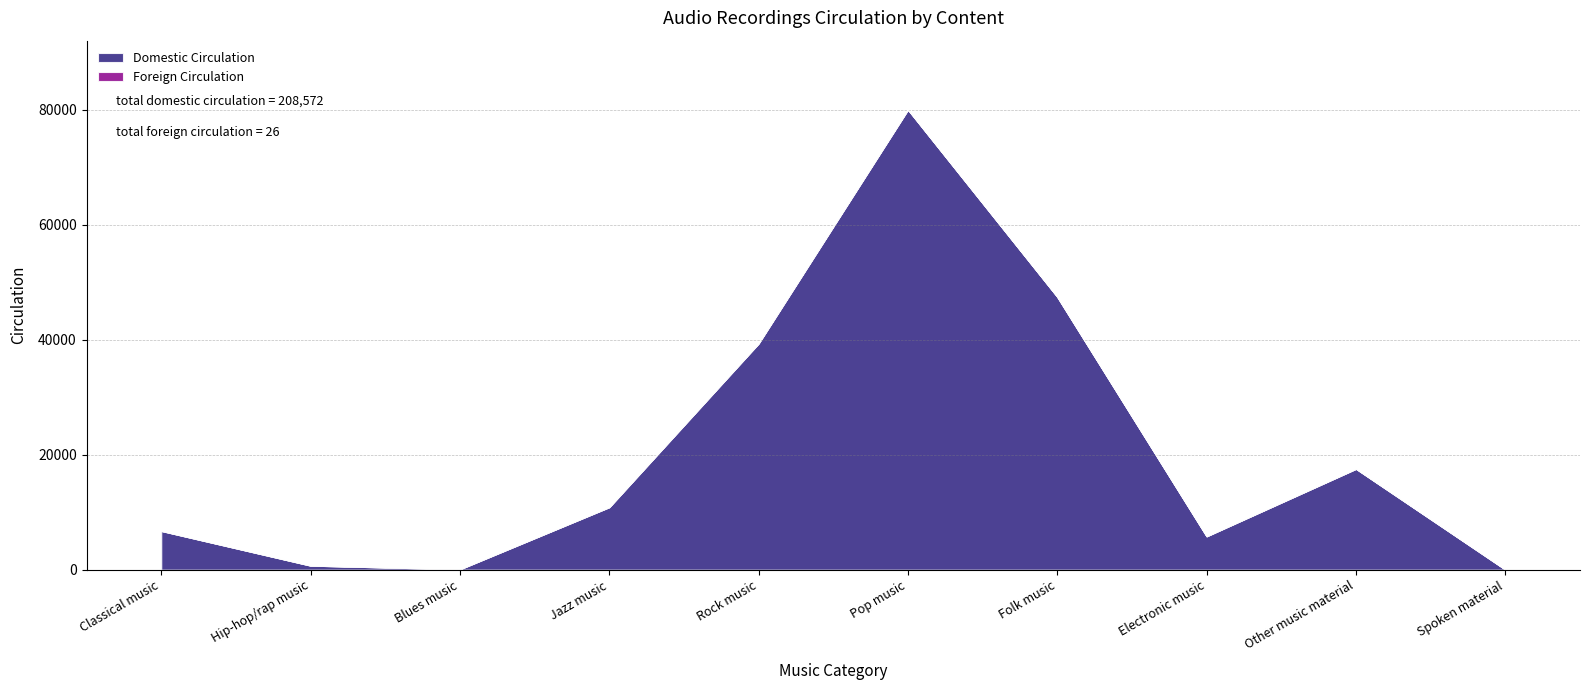

What is the difference between the second highest and minimum values?

47450